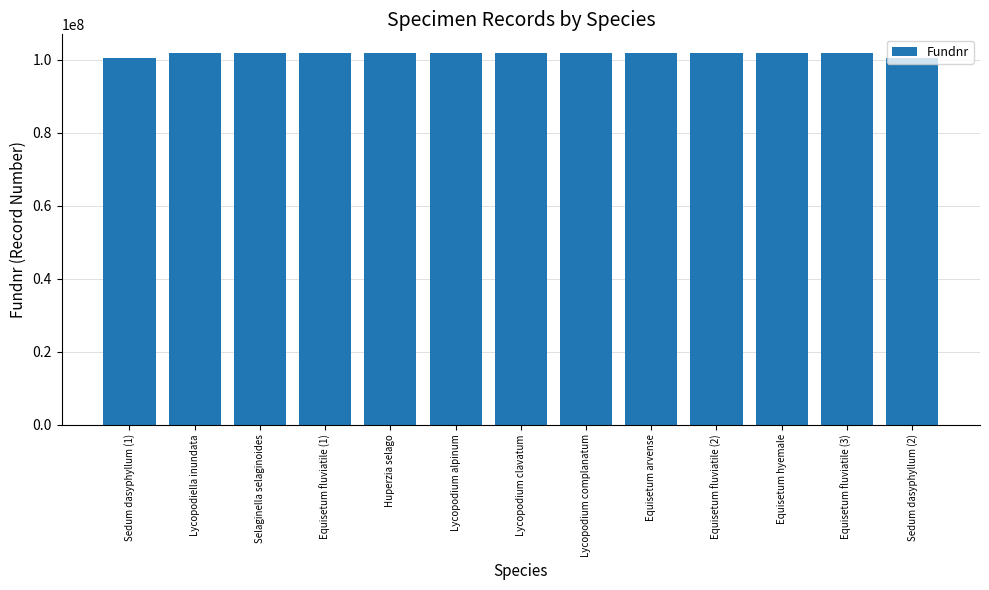

What is the greatest value displayed?

101836833